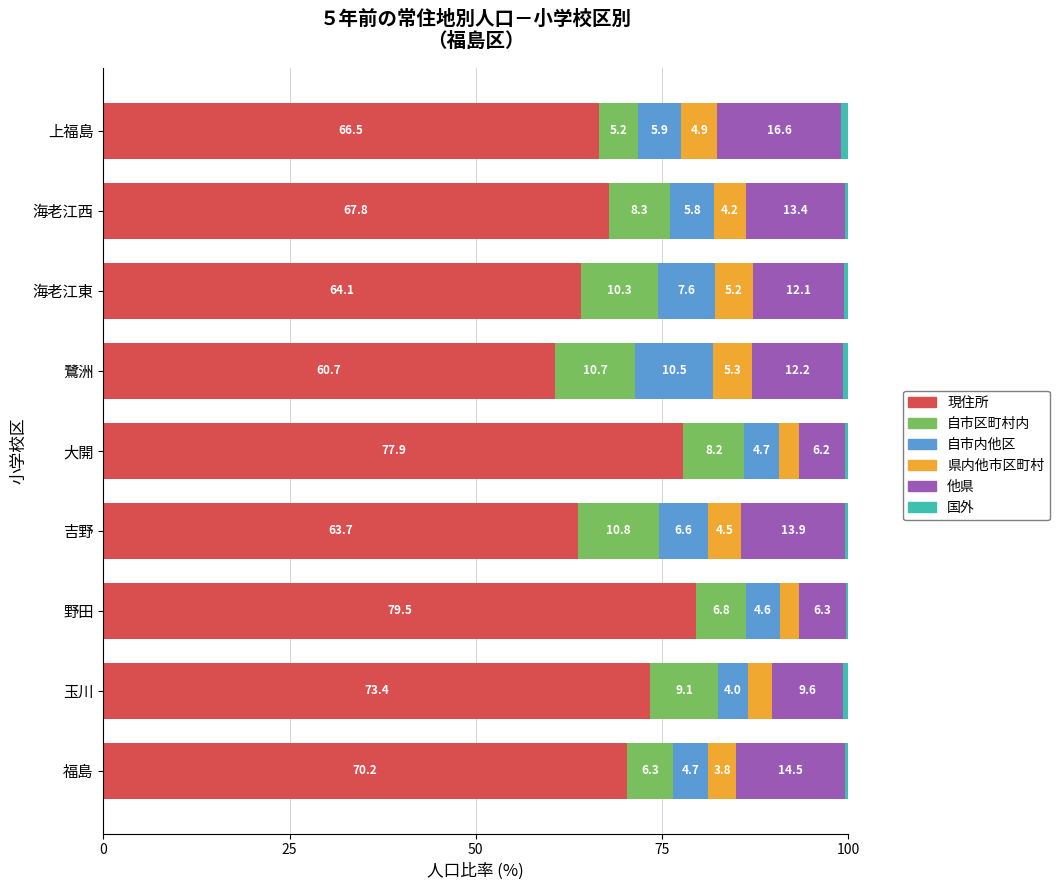

Is it true that 現住所 equals 79.5 at 野田?

True